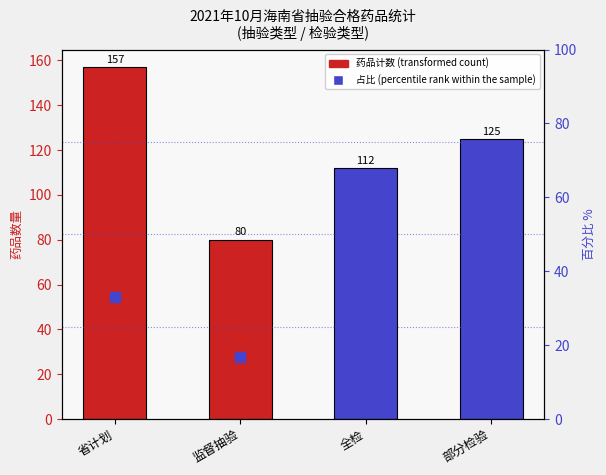

What is the difference between the percentile rank within the sample values at 部分检验 and 全检?

2.7